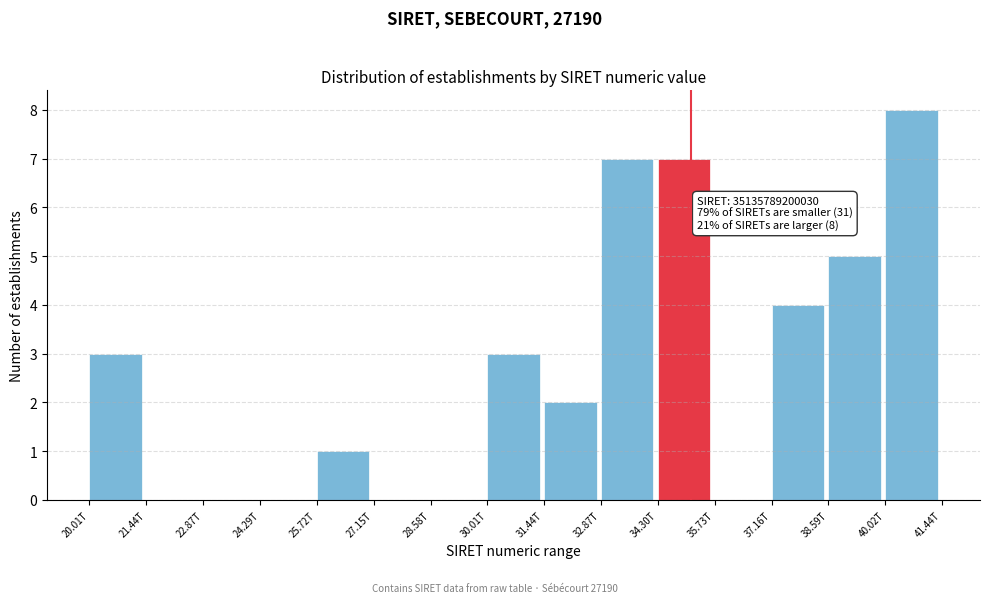

Reading right to left, extract all data points from this chart.

40.02T=8	38.59T=5	37.16T=4	35.73T=0	34.30T=7	32.87T=7	31.44T=2	30.01T=3	28.58T=0	27.15T=0	25.72T=1	24.29T=0	22.87T=0	21.44T=0	20.01T=3